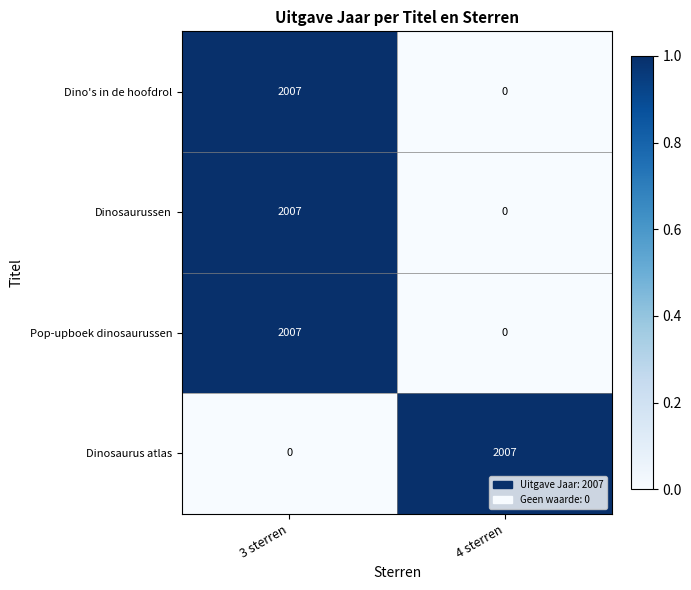

Is it true that Dinosaurussen equals 2007 at 3 sterren?

True